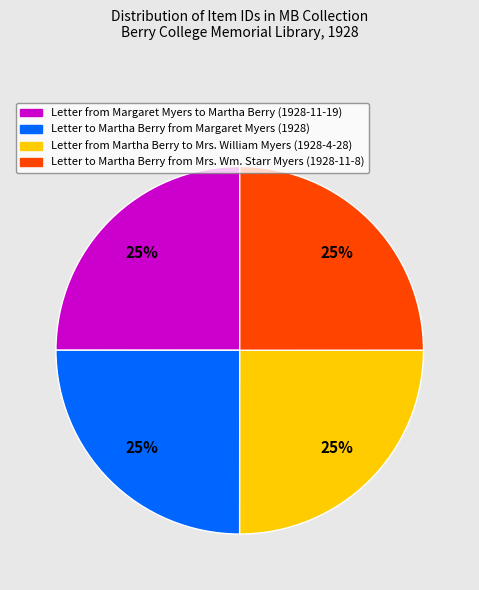

What percentage is the Letter to Martha Berry from Margaret Myers (1928) slice, to the nearest percent?

25%